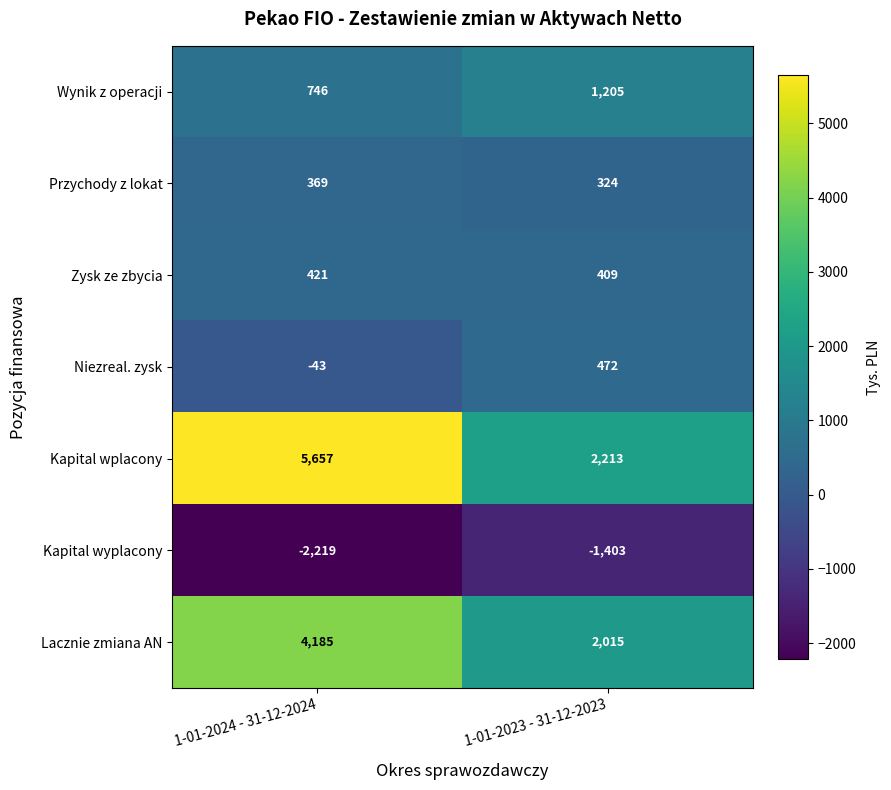

What is the average value of the Lacznie zmiana AN series?

3100